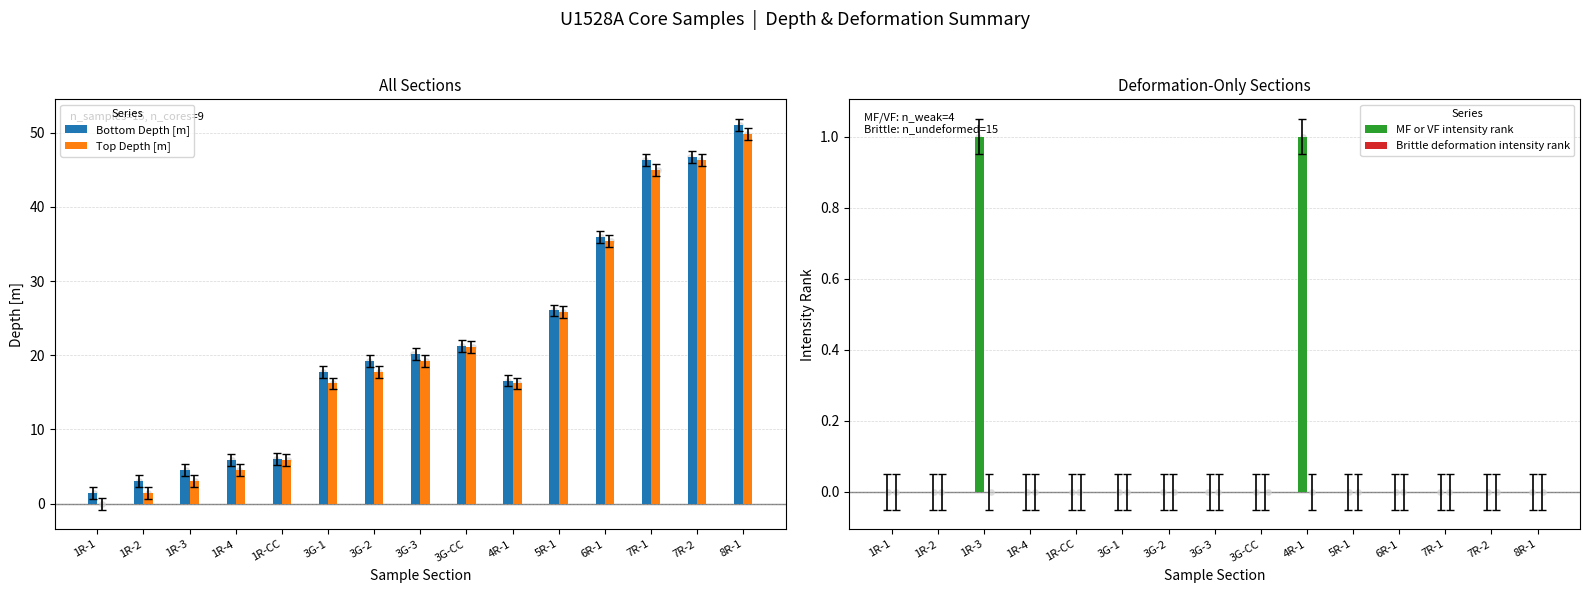

At how many categories does at least one series exceed 36?

3